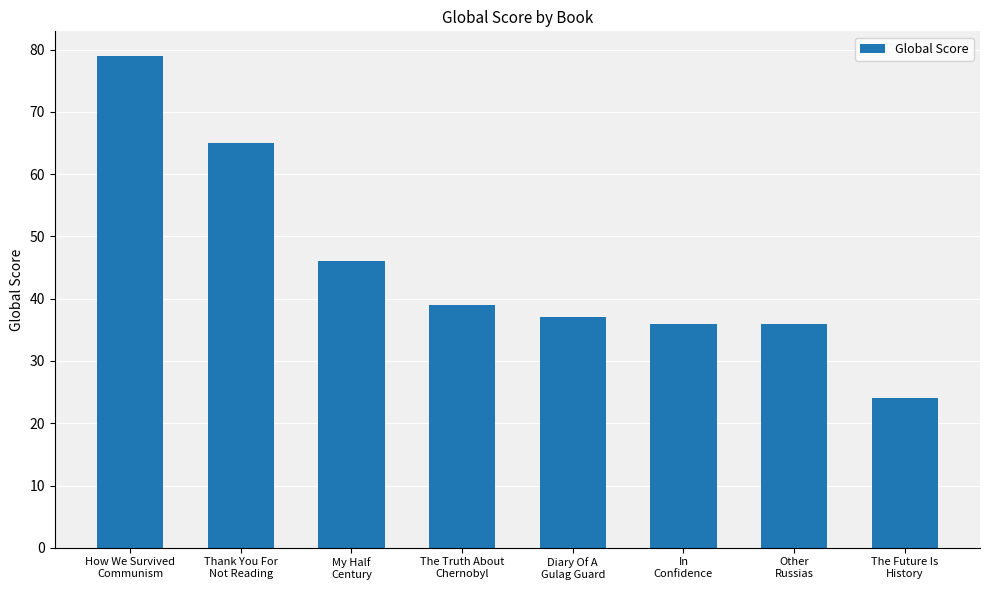

Where does the data first go above 39?

How We Survived
Communism